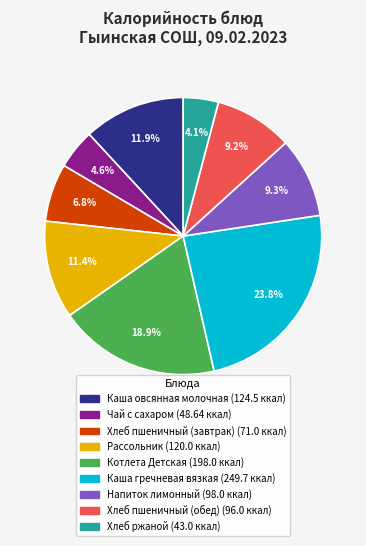

To the nearest percent, what is the average slice percentage?

11%